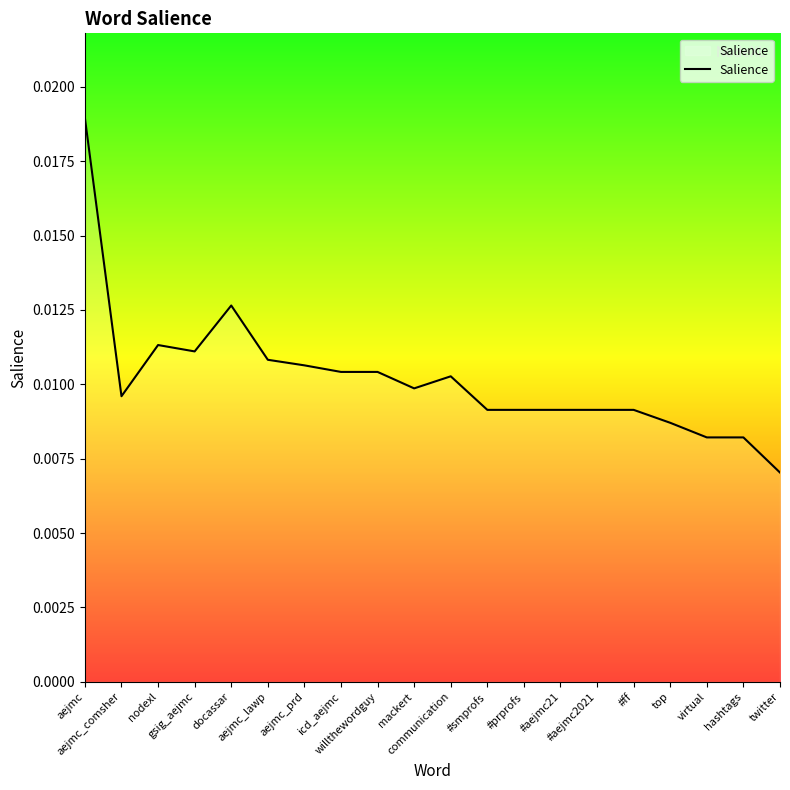

What position from the left is #aejmc21?

14